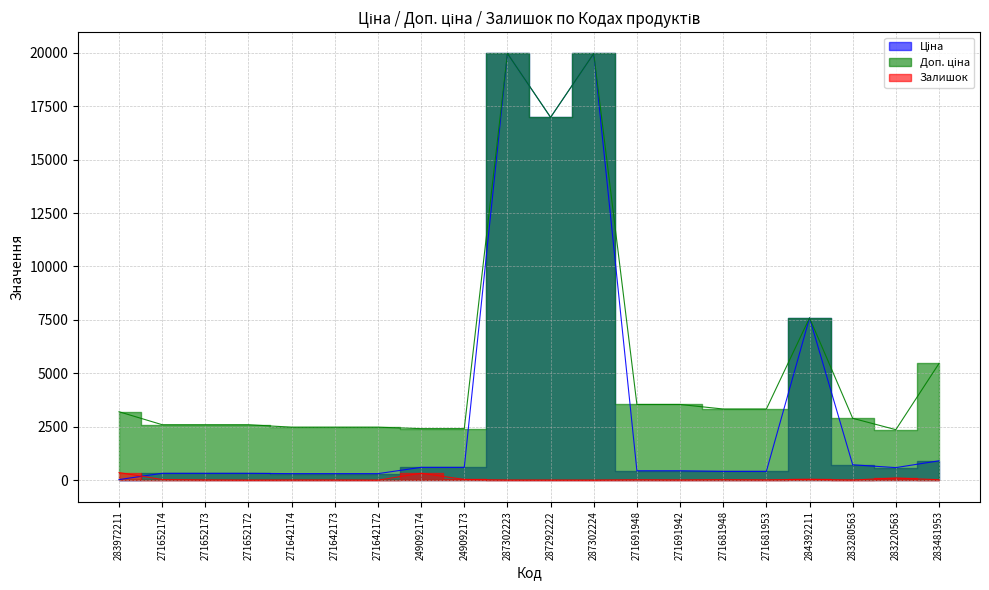

Rank the series by their average value, from highest to lowest.

Доп. ціна, Ціна, Залишок